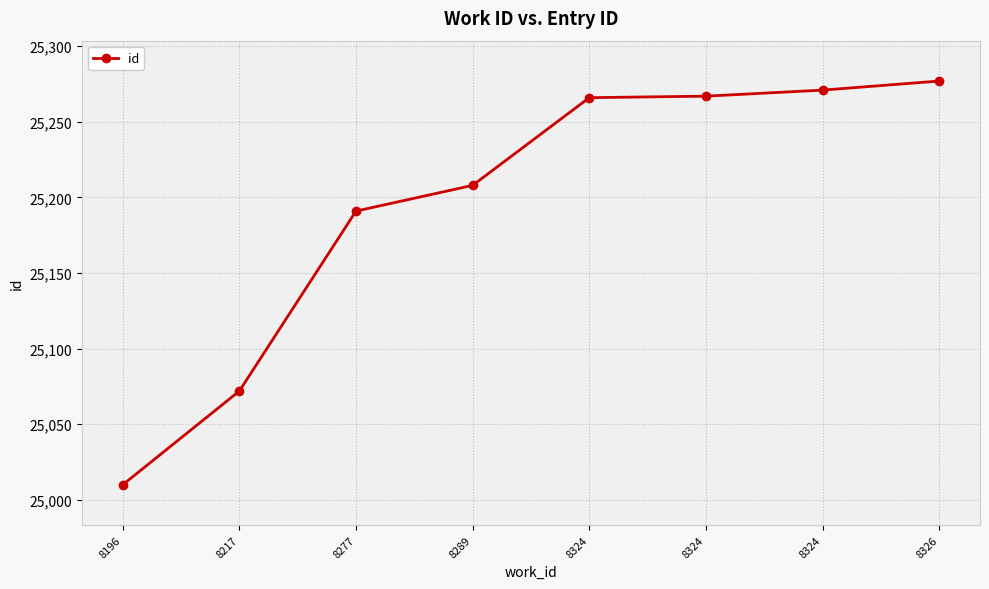

Is this an area chart (filled region under the line)?

No